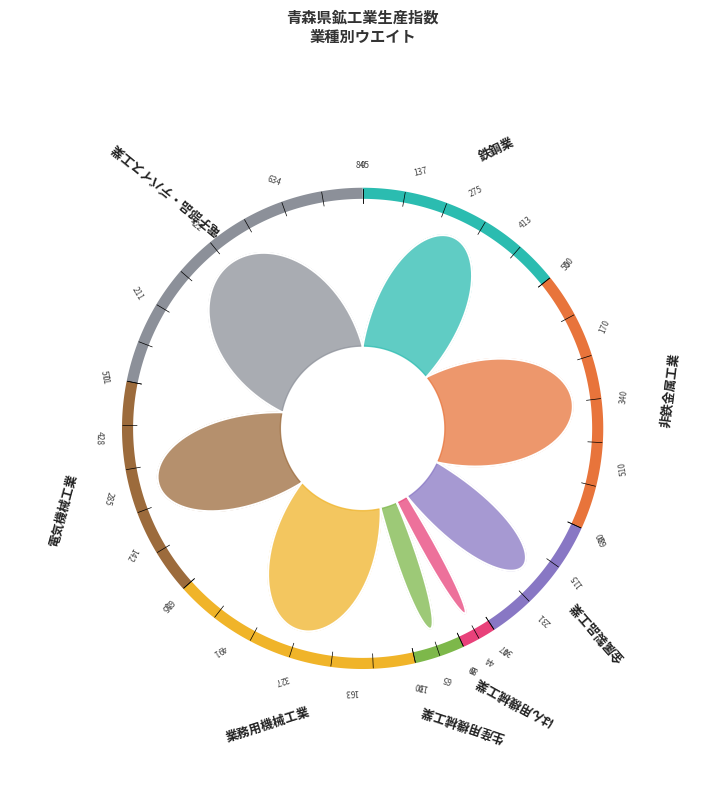

How many segments does this pie chart have?

8